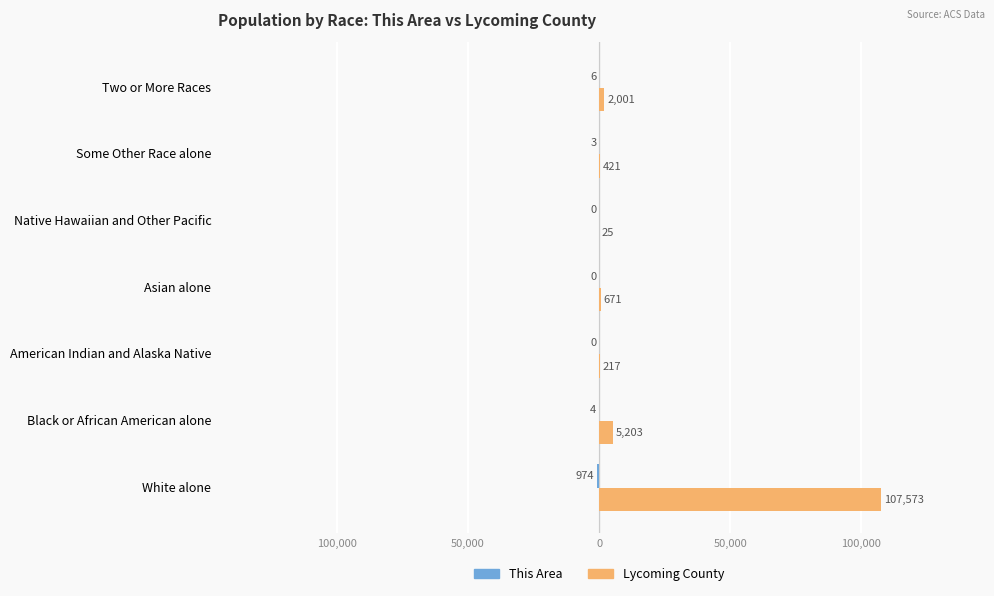

What is the sum of all This Area values?

-987